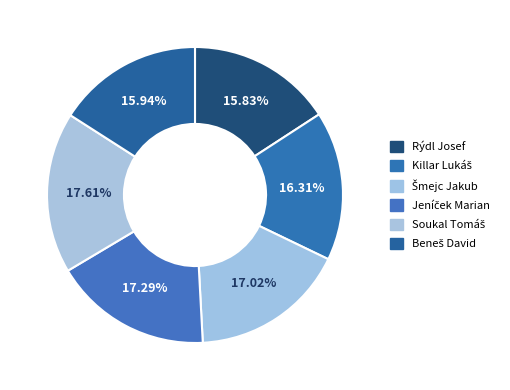

Does any single category account for the majority?

No